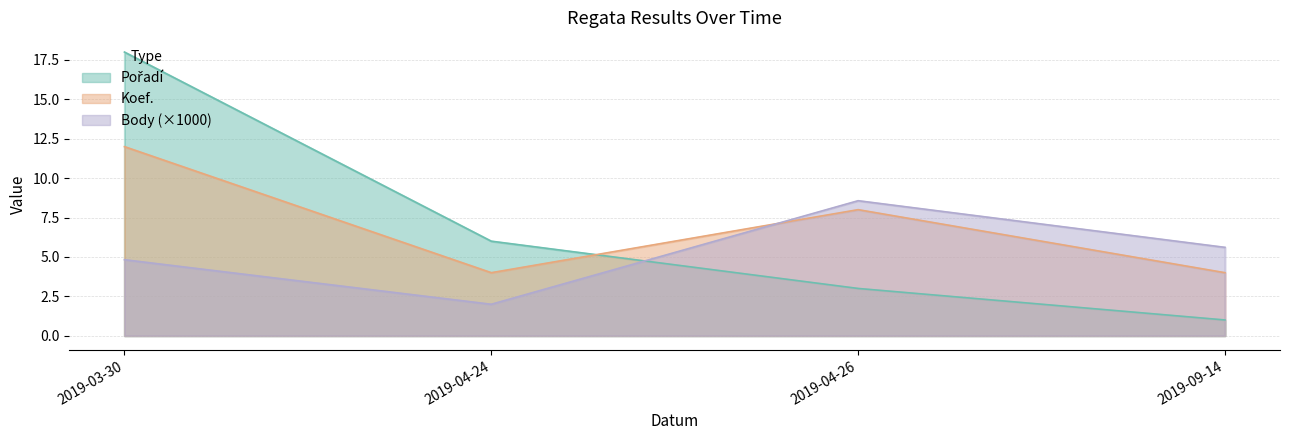

The Body series shows 5.6 at 2019-09-14. True or false?

True